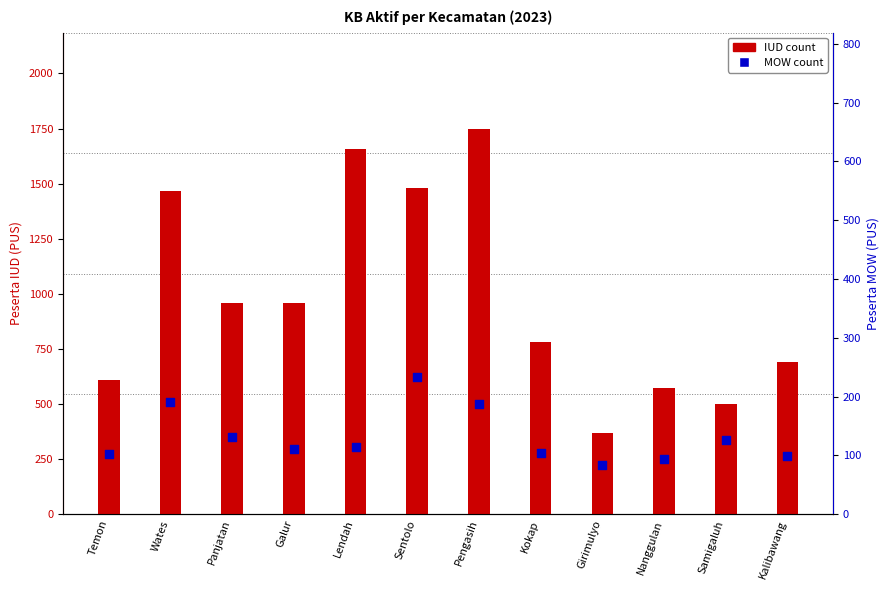

Which series has the largest total across all categories?

IUD count